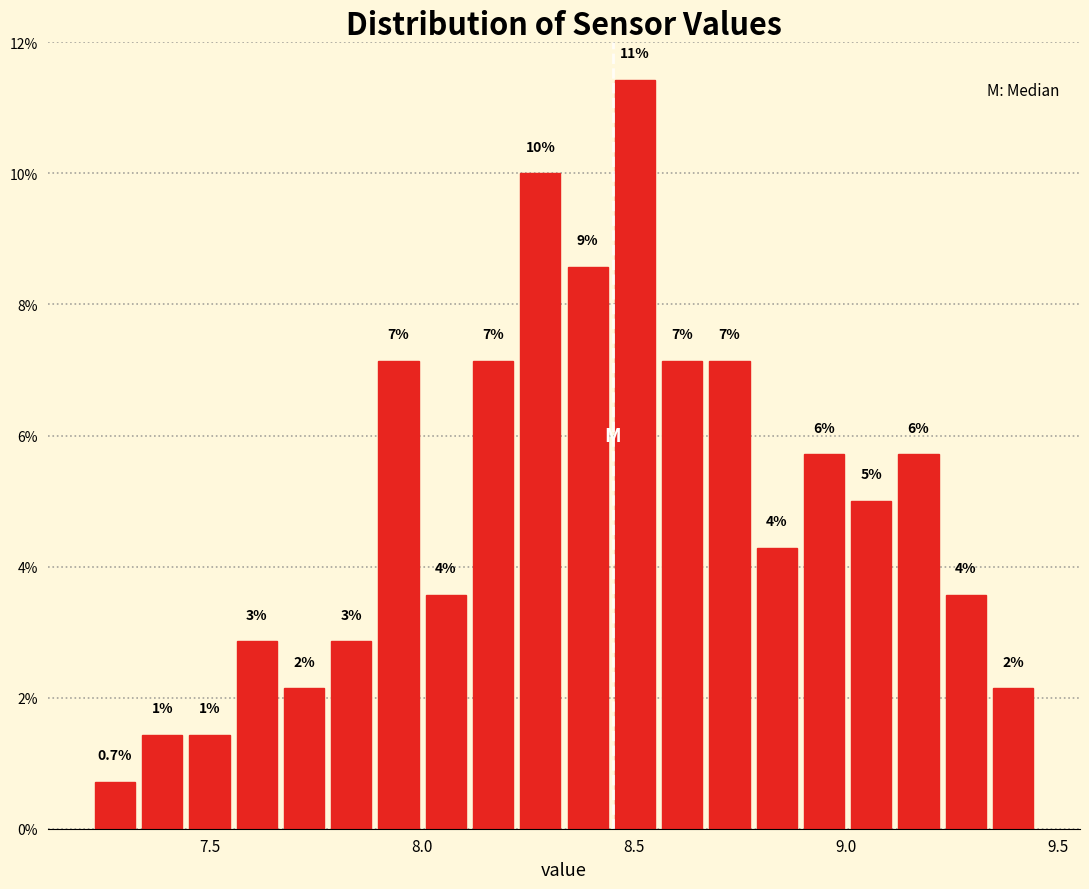

Read against the x-axis, roughly where is the centre of the tallest bar?

8.50